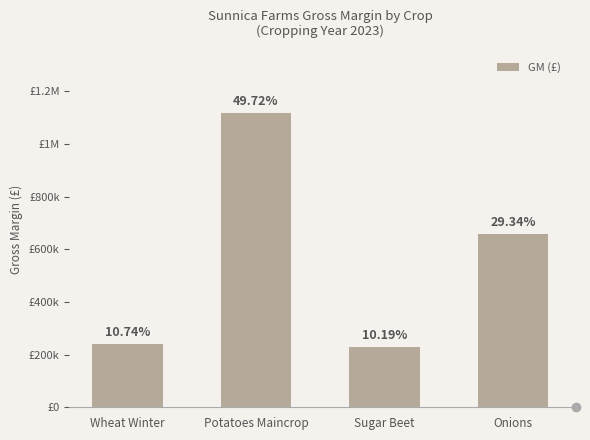

Are the bars horizontal?

No